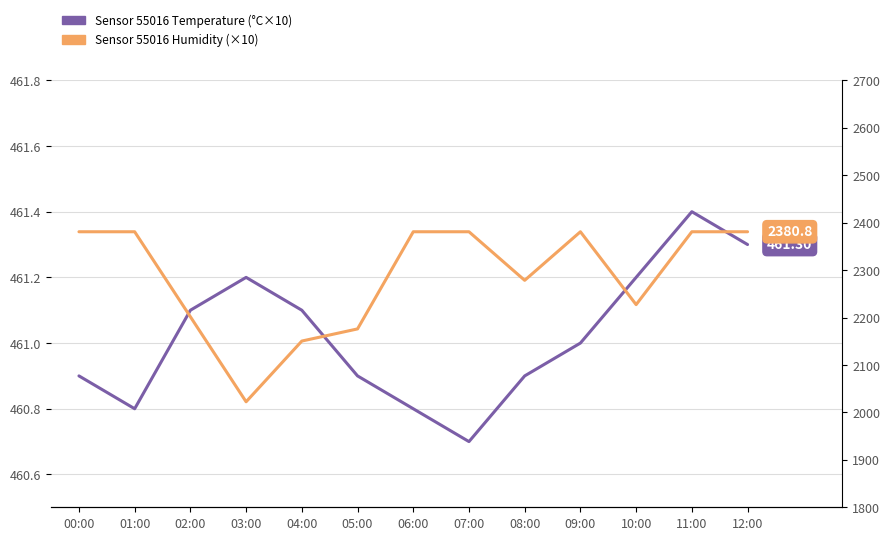

What is the sum of all temperature values?

5993.3